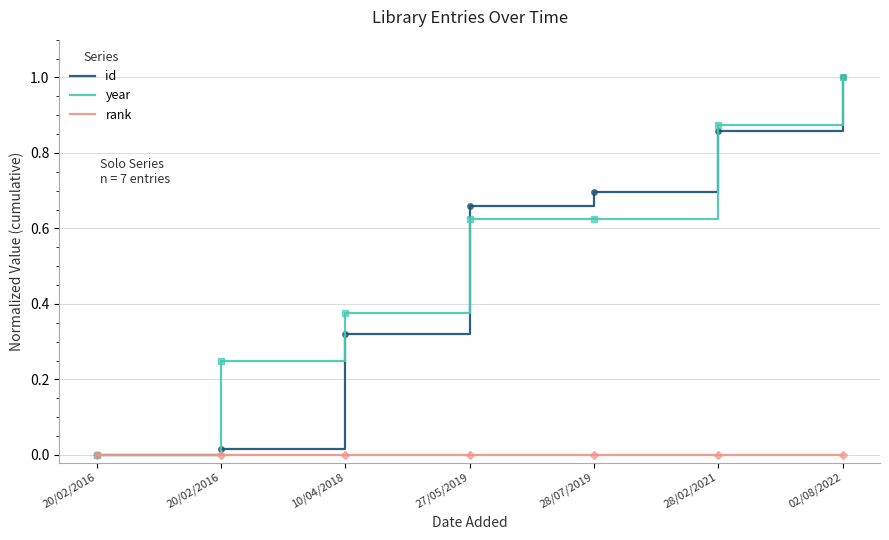

Does the chart have visible grid lines?

Yes